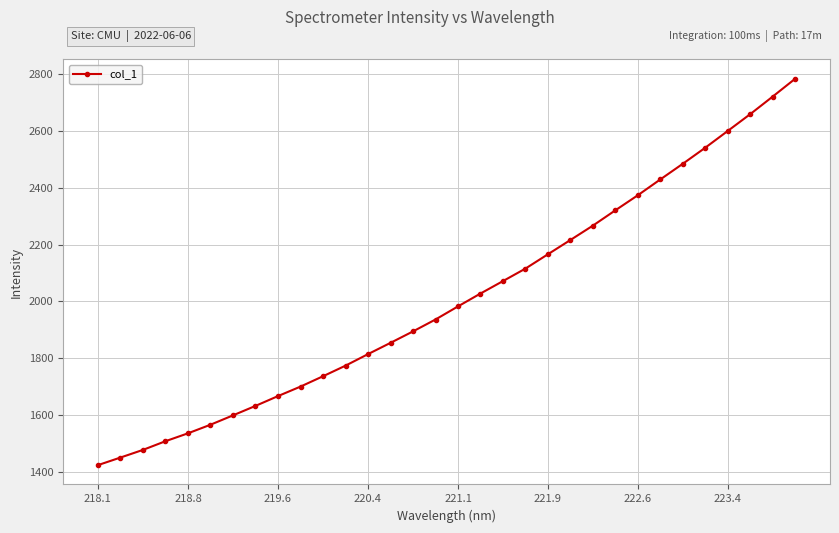

Reading right to left, transcribe all the data shown in this chart.

2782.3	2719.6	2658.0	2598.9	2540.1	2483.6	2428.7	2373.1	2320.2	2266.4	2215.9	2165.9	2115.5	2071.6	2027.8	1982.7	1936.6	1894.8	1854.6	1815.0	1774.5	1737.3	1700.9	1667.6	1633.1	1599.9	1567.0	1536.8	1509.1	1478.5	1451.7	1425.0